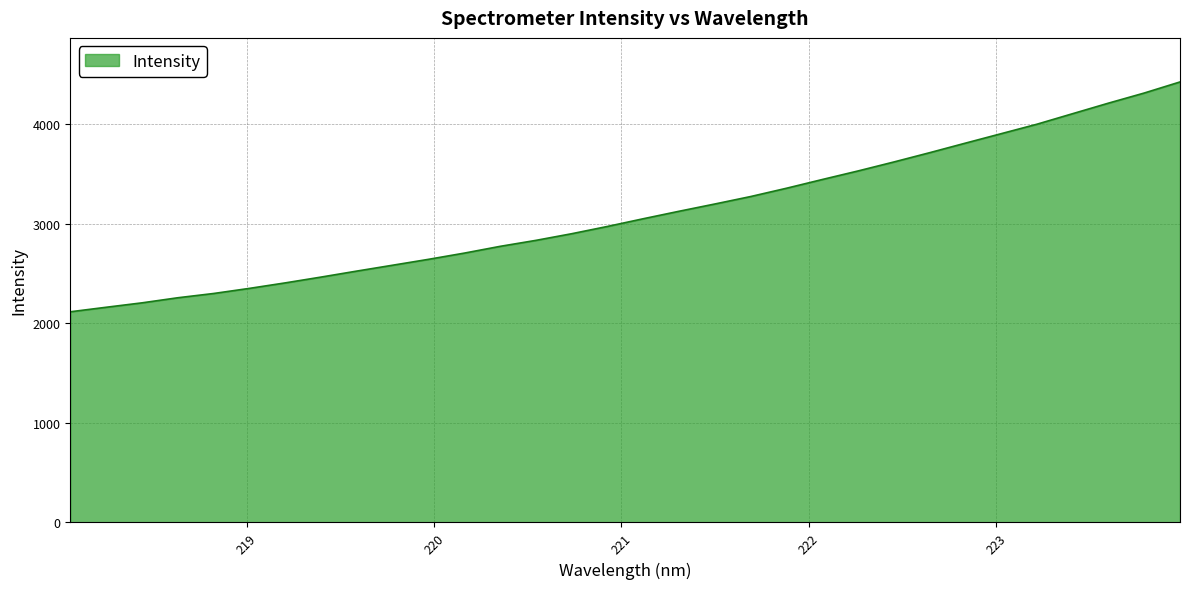

What is the maximum value shown in the chart?

4427.8